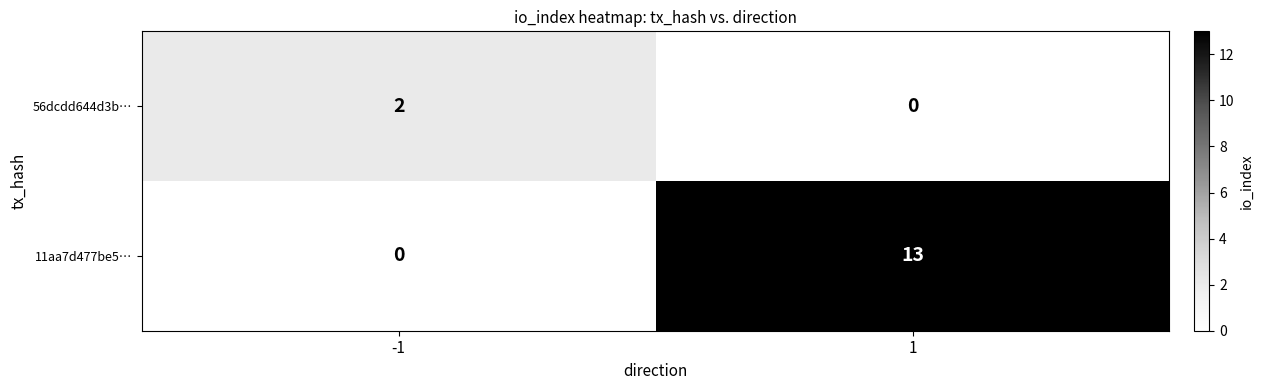

Reading left to right, transcribe all the data shown in this chart.

56dcdd644d3b…: 2	0
11aa7d477be5…: 0	13